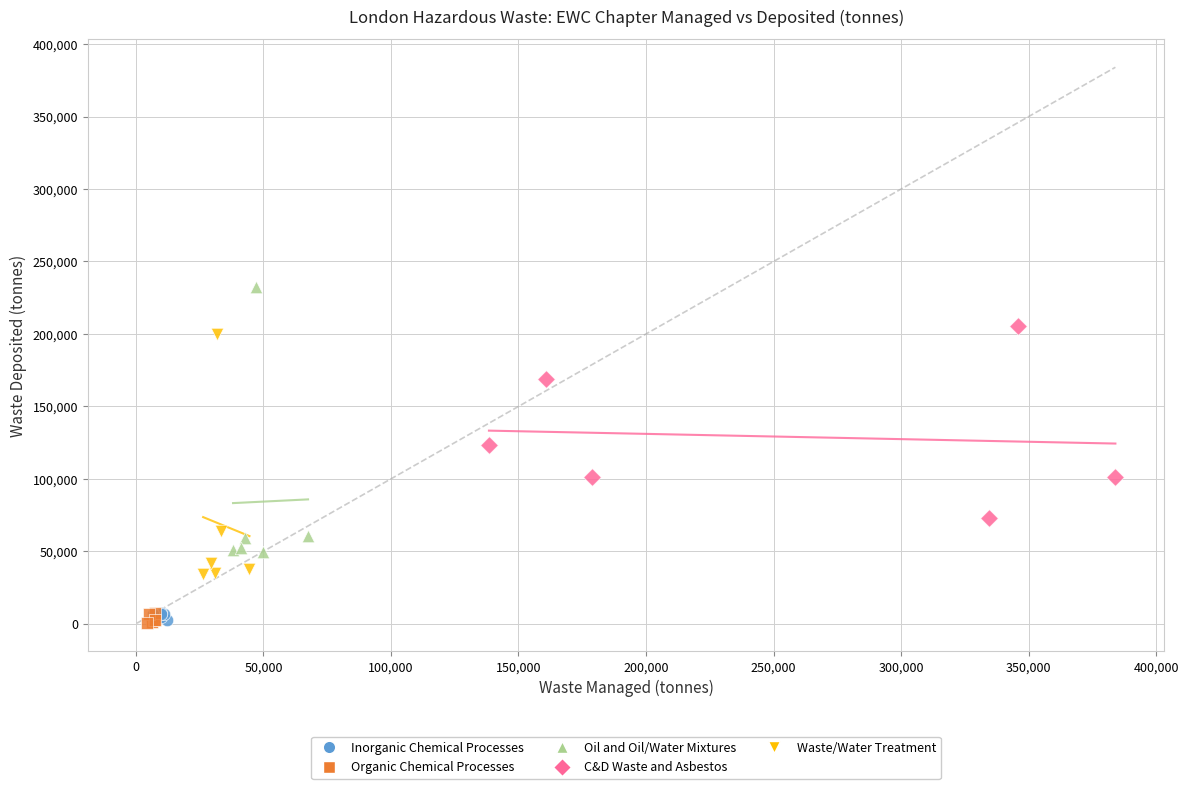

Which series has the largest Y range (max minus min)?

Oil and Oil/Water Mixtures